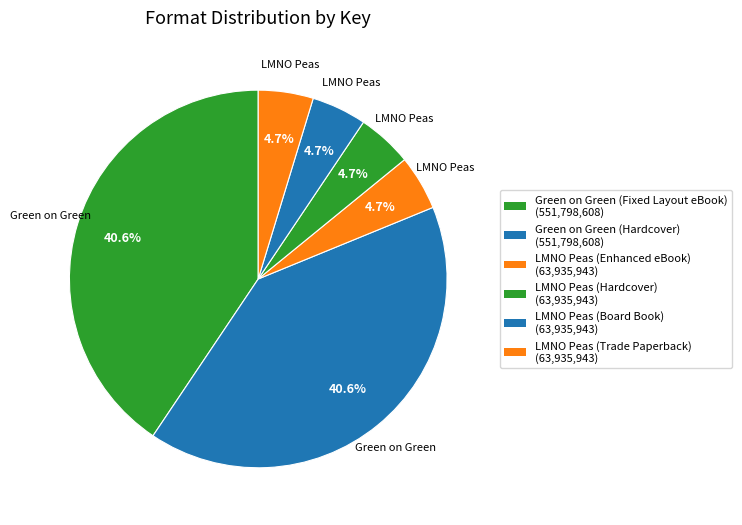

How many slices are in this pie chart?

6